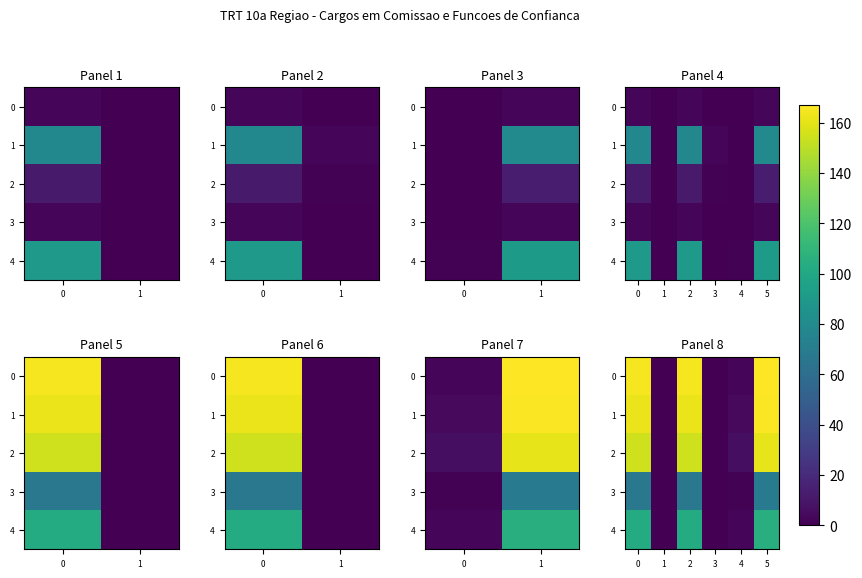

What is the sum of all 0 values?

499